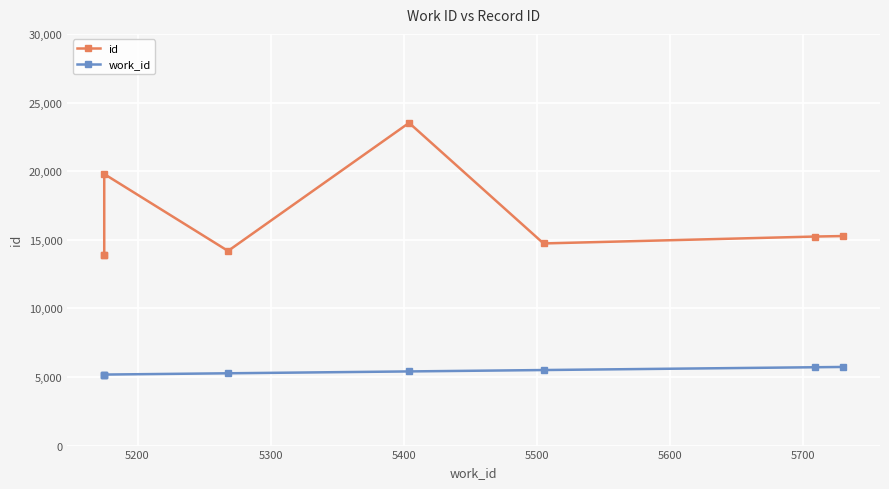

Reading right to left, what are all the values shown in this chart?

id: 15269	15233	14730	23517	14183	19788	13921	13915
work_id: 5730	5709	5505	5404	5268	5175	5175	5175